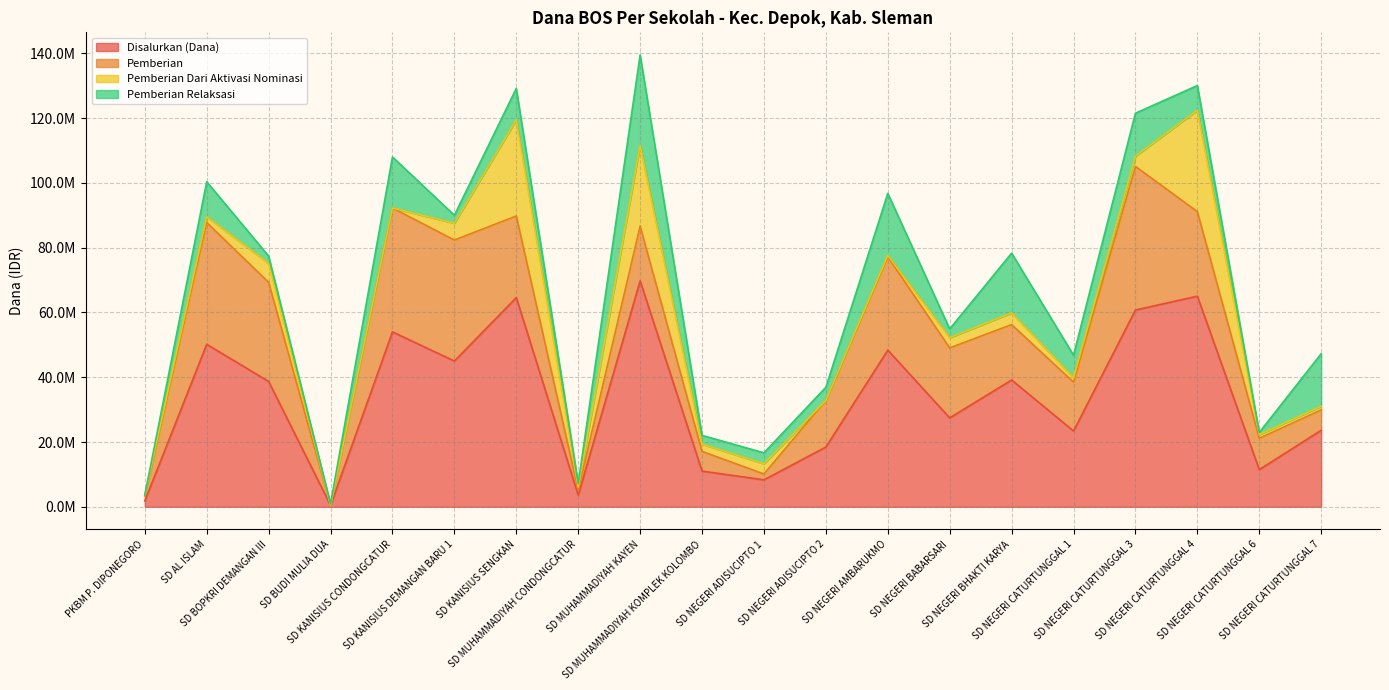

Which category has the highest value in the Disalurkan (Dana) series?

SD MUHAMMADIYAH KAYEN